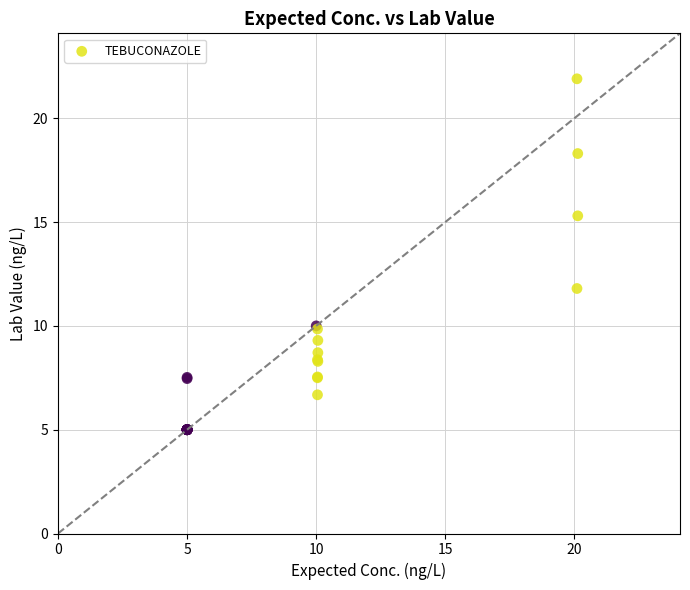

What Y value in the scatter plot is closest to 13?

11.8